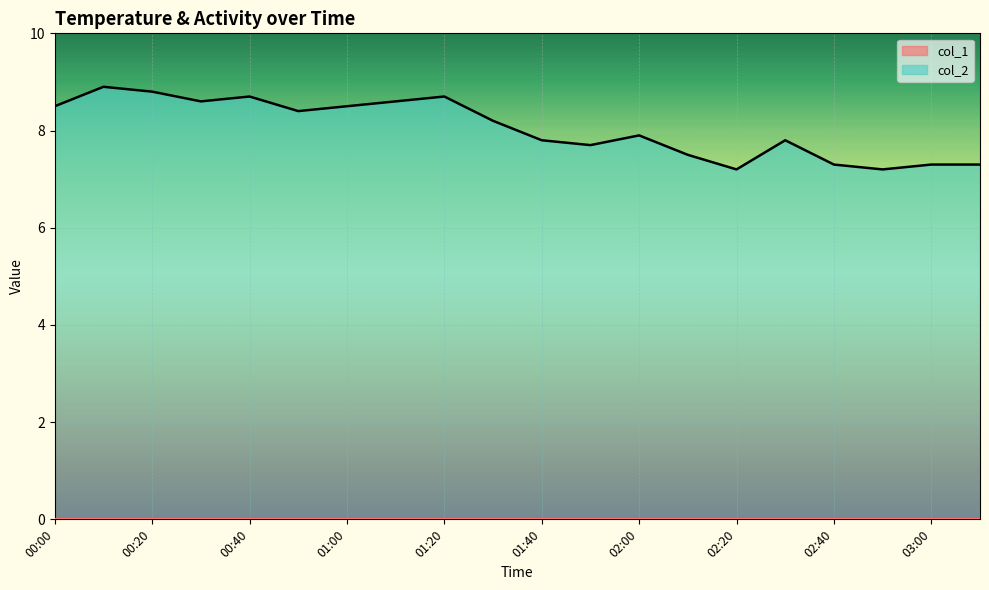

The value at 00:00 is 13.0. True or false?

False